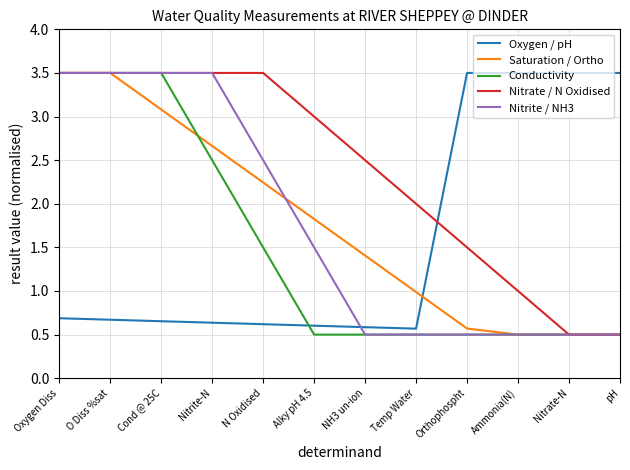

The value of Conductivity at Alky pH 4.5 is 0.8. True or false?

False